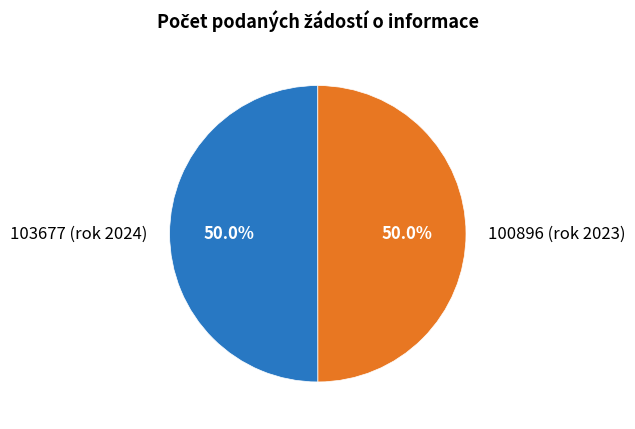

How many slices are in this pie chart?

2